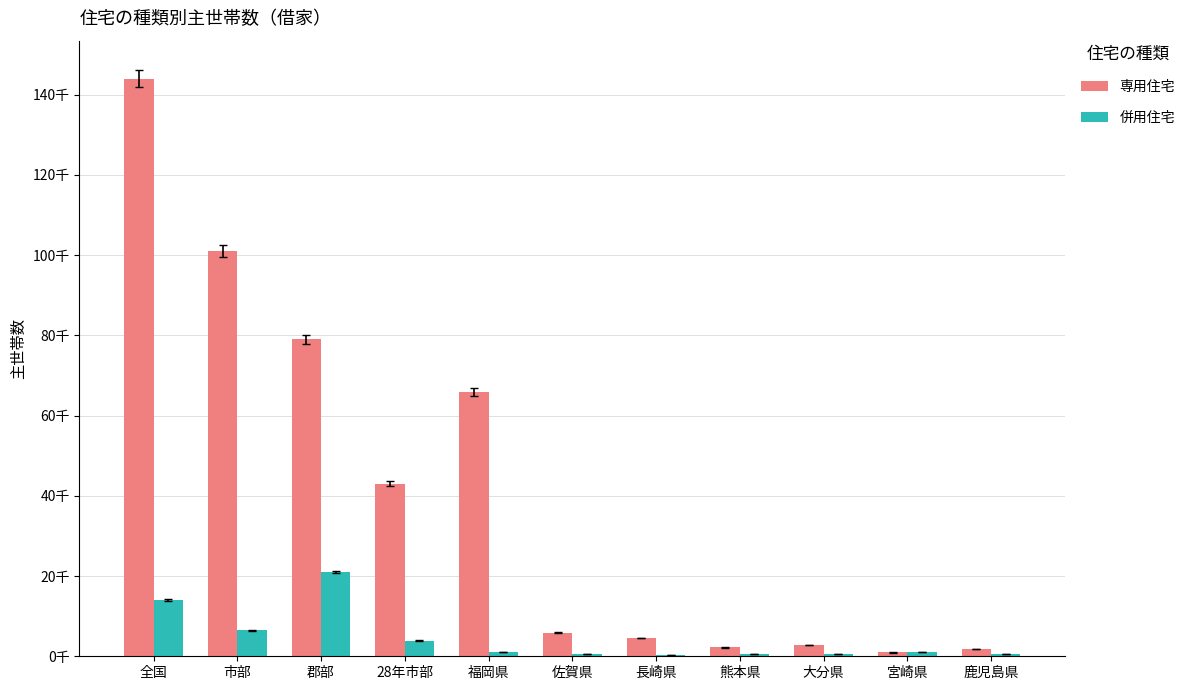

Does the chart contain stacked bars?

No